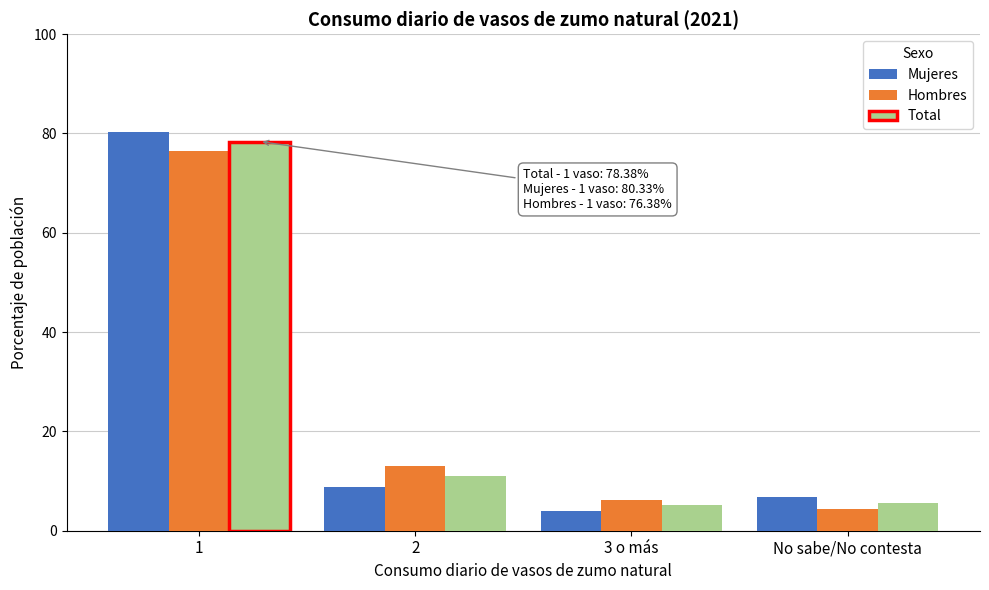

What is the greatest value displayed?

80.3